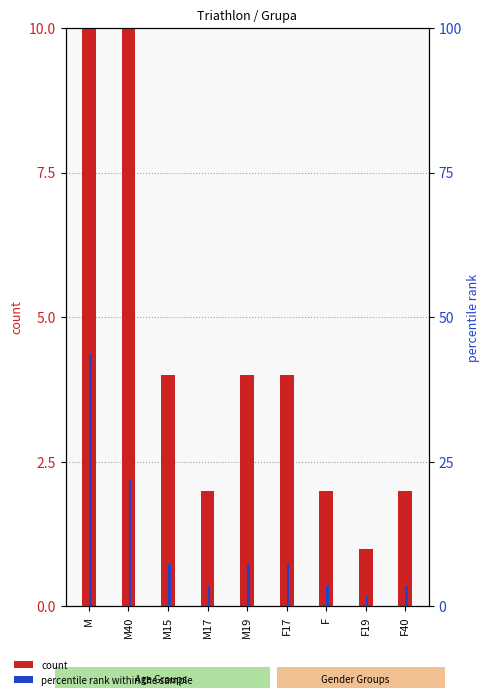

True or false: count has a value of 0.9 at M17.

False